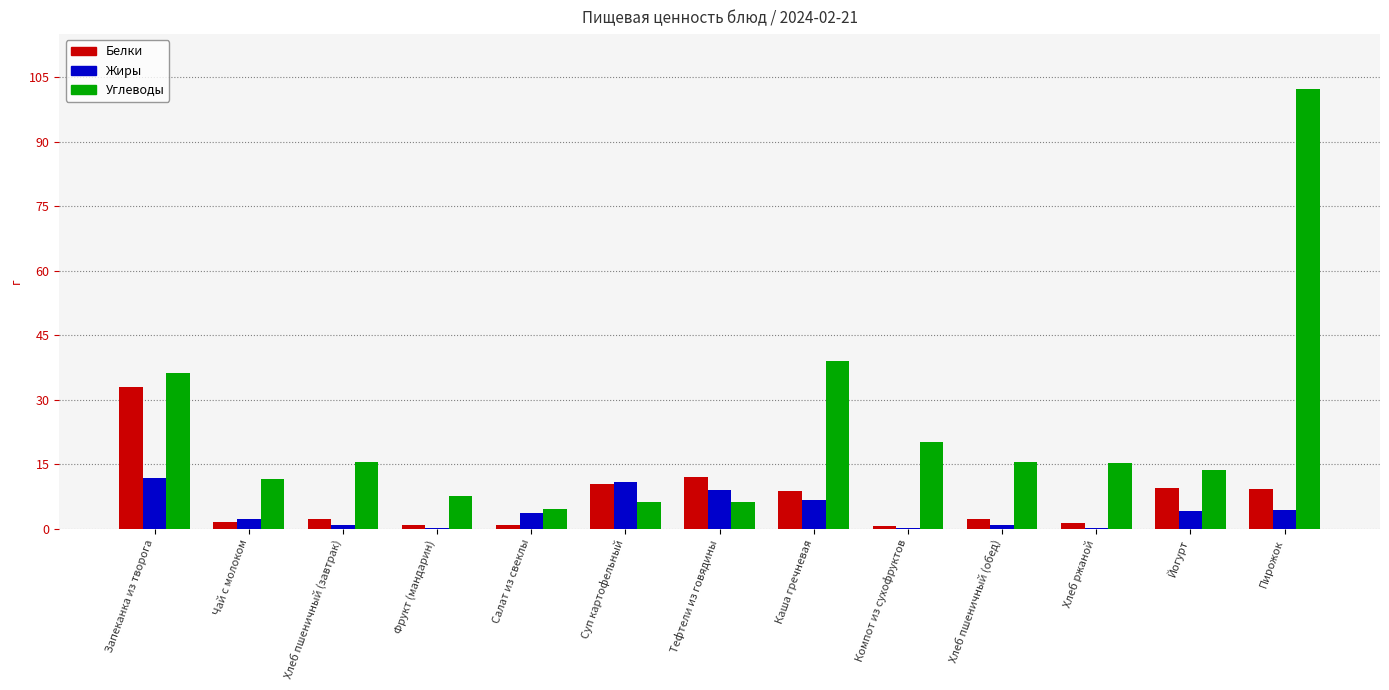

Between Фрукт (мандарин) and Компот из сухофруктов, which series saw the biggest shift?

Углеводы